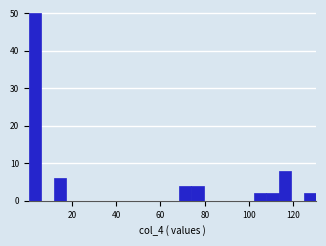

Around what value on the x-axis is the tallest bar? Give the approximate position of its centre, as read against the axis.

4